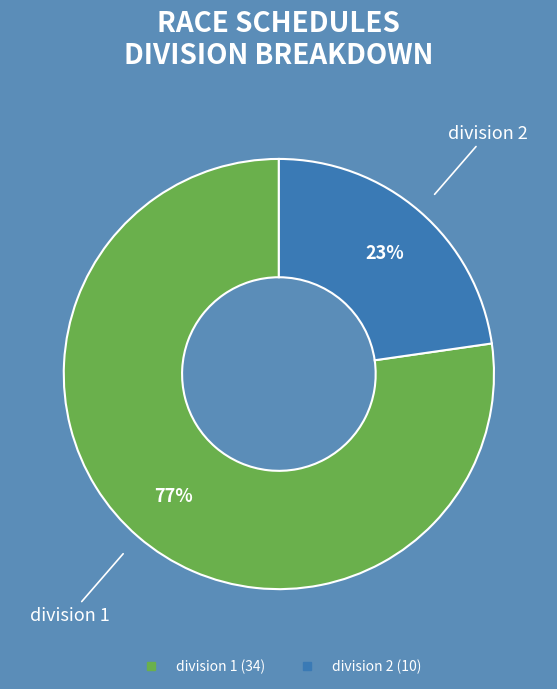

Is the sum of division 1 and division 2 greater than half?

Yes